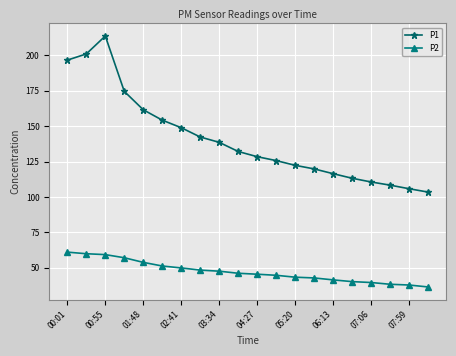

Which series has the widest spread of values?

P1